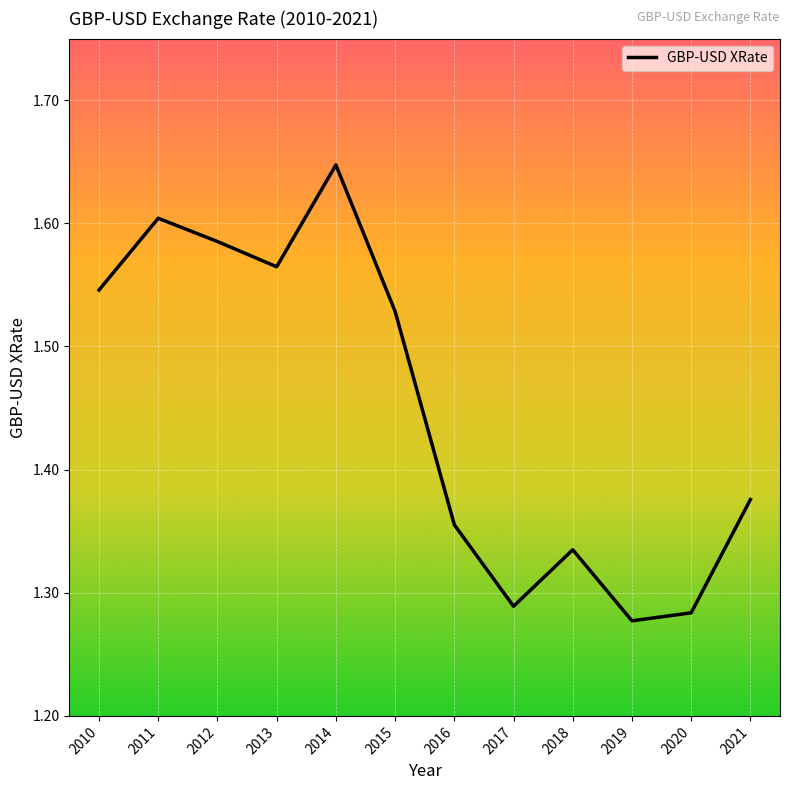

Which has a higher value, 2015 or 2011?

2011